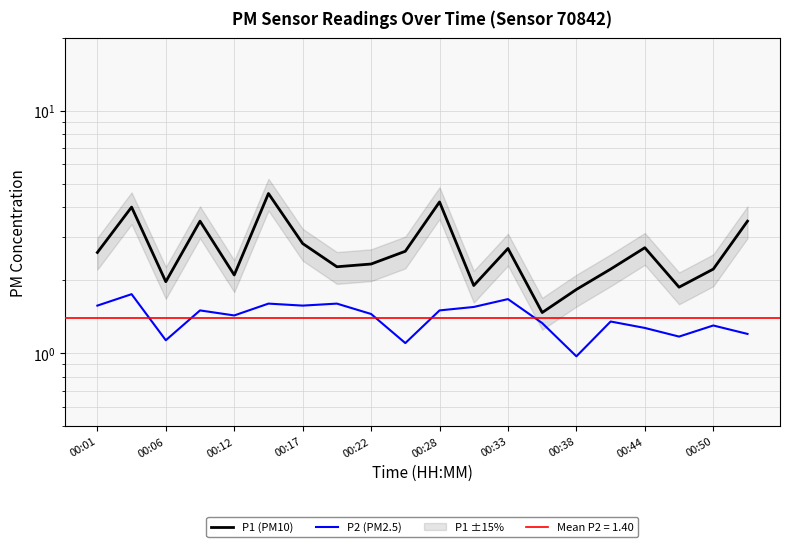

What is the sum of the P2 (PM2.5) values at 16 and 00:28?

2.9